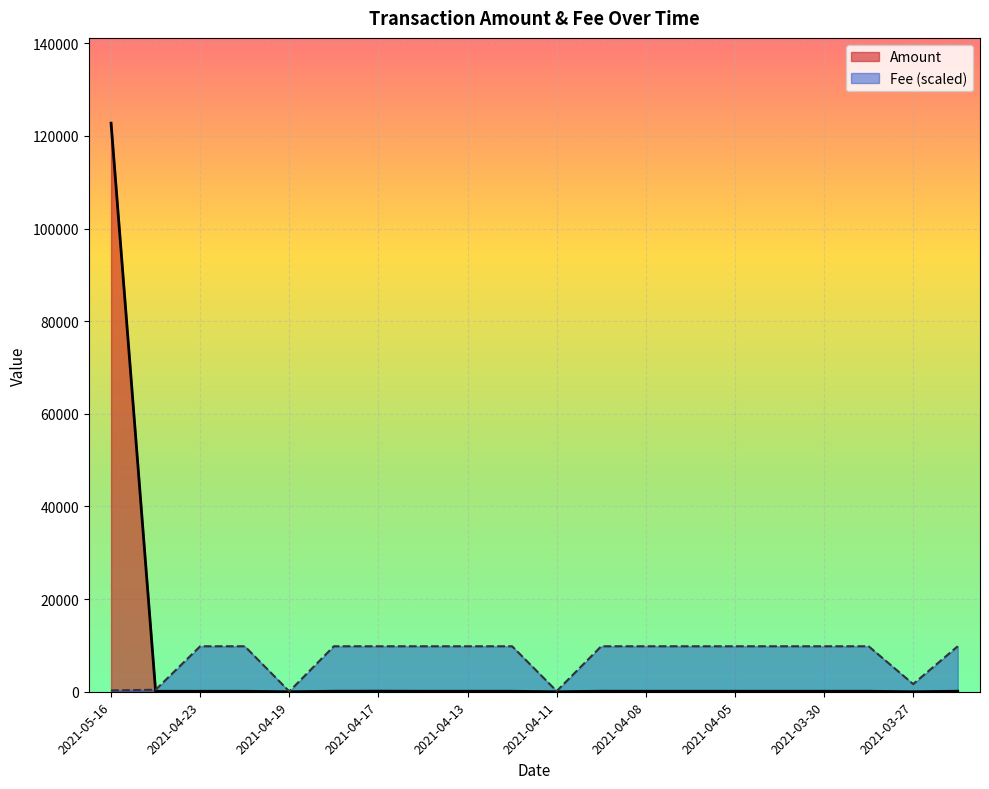

What is the label of the 3rd point from the right?

2021-03-29